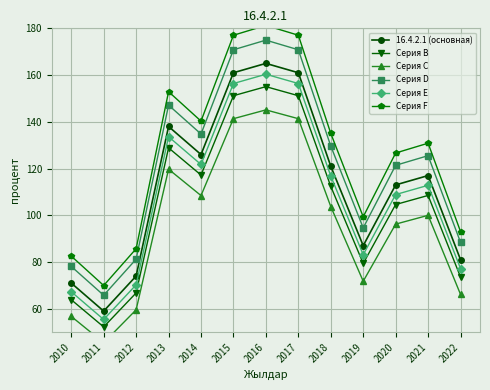

How many values in the Серия C series exceed 99?

7